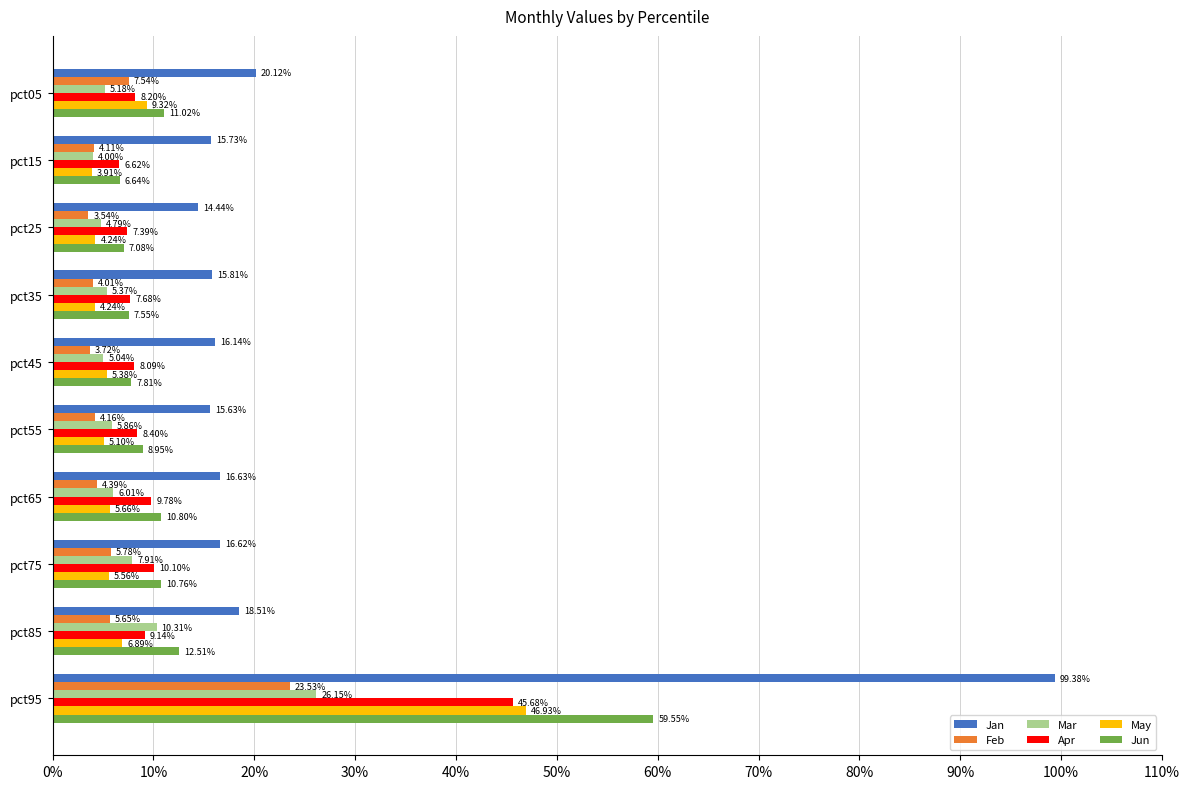

What are all the series names shown in the legend?

Jan, Feb, Mar, Apr, May, Jun